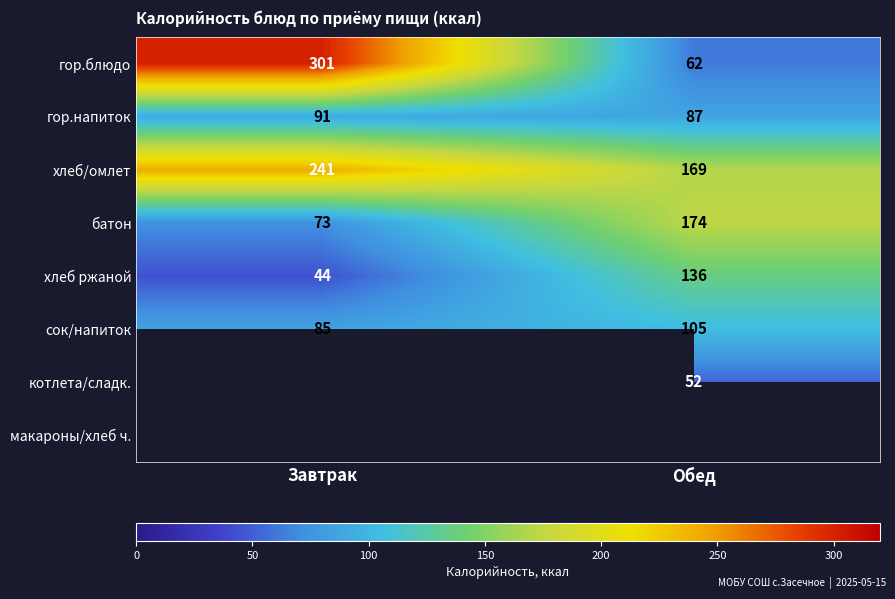

Which category has the highest value in the сок/напиток series?

Обед